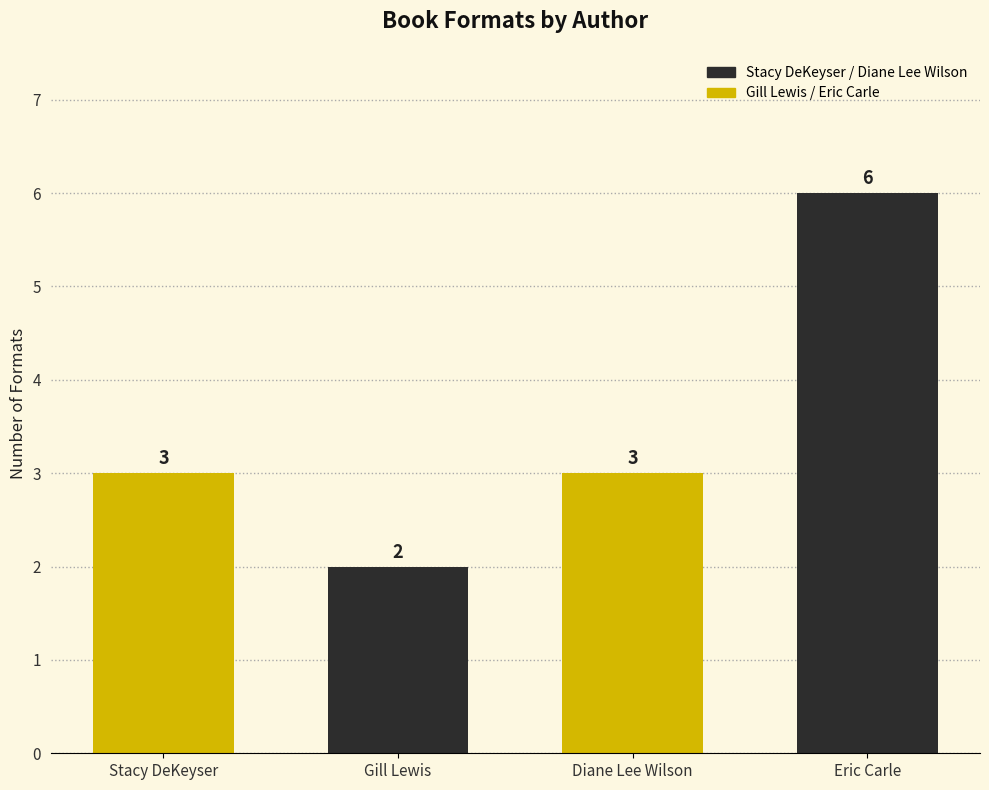

Count the number of data series in this chart.

1